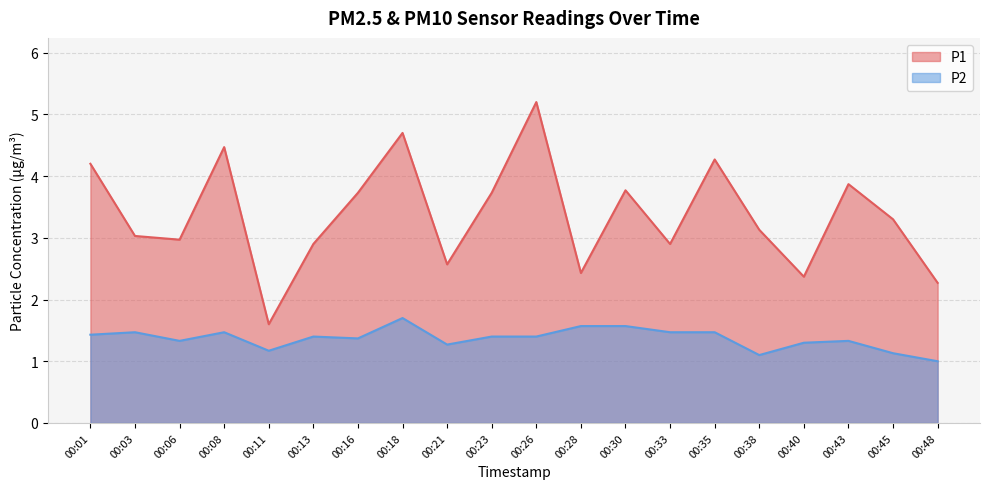

Which category has the highest value in the P1 series?

00:26